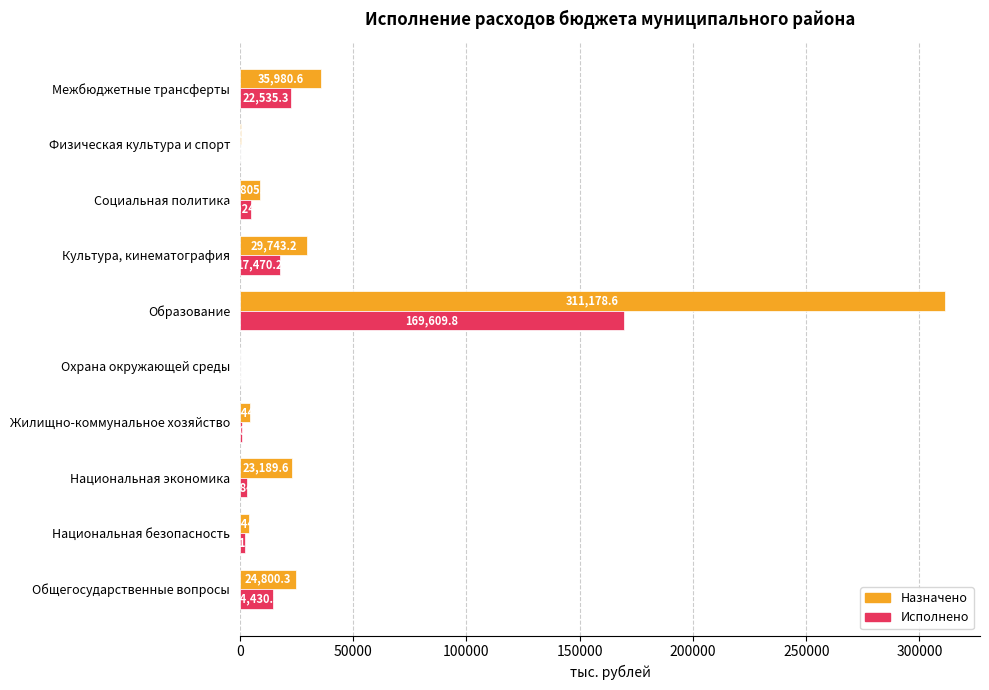

At which category is the sum across all series the highest?

Образование